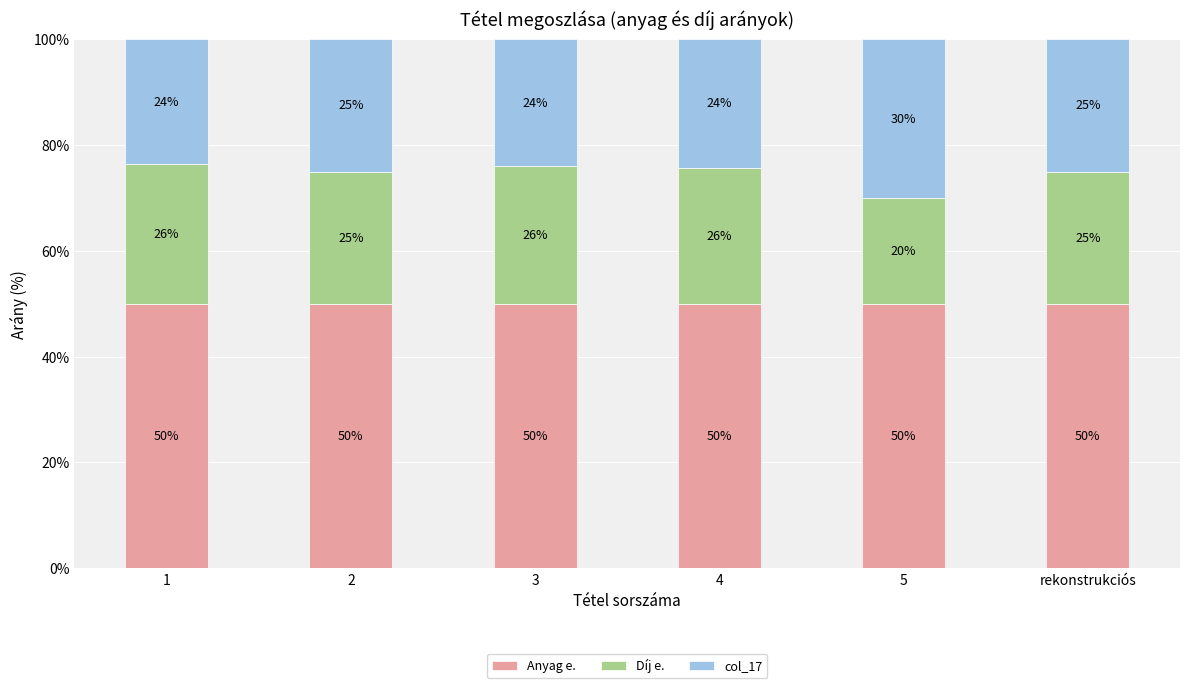

Is it true that Anyag e. equals 11.6 at 5?

False